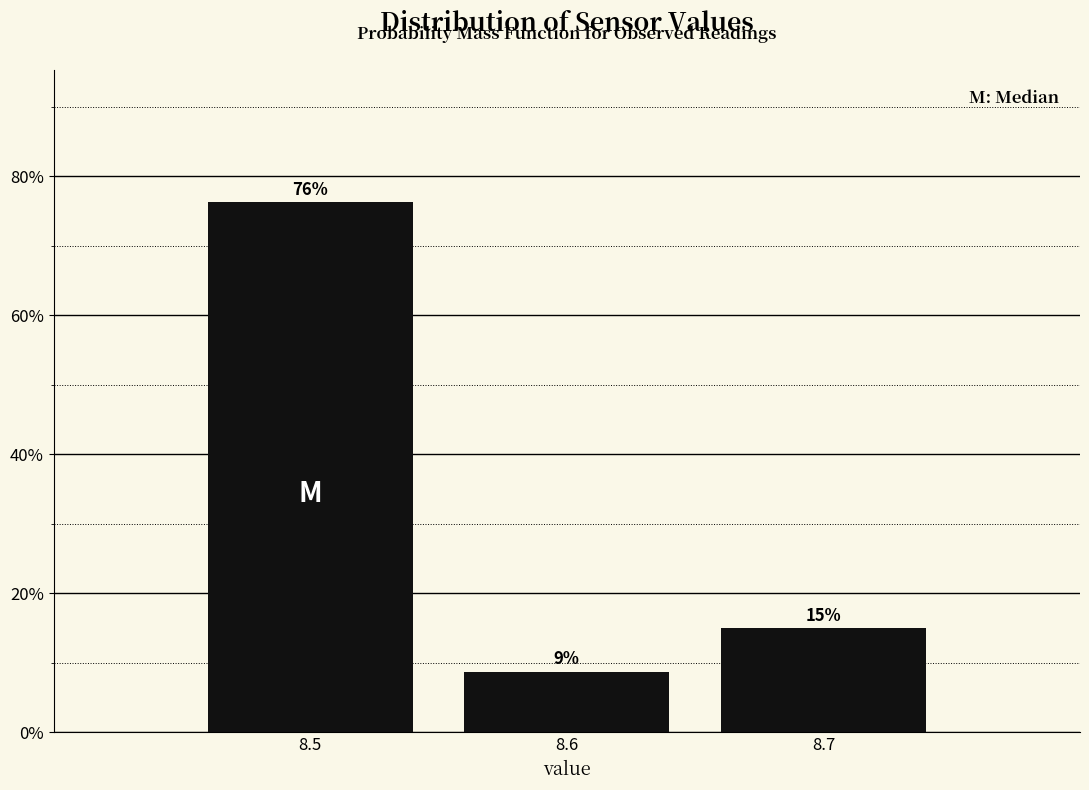

What is the ratio of the value at 8.5 to the value at 8.7?

5.1